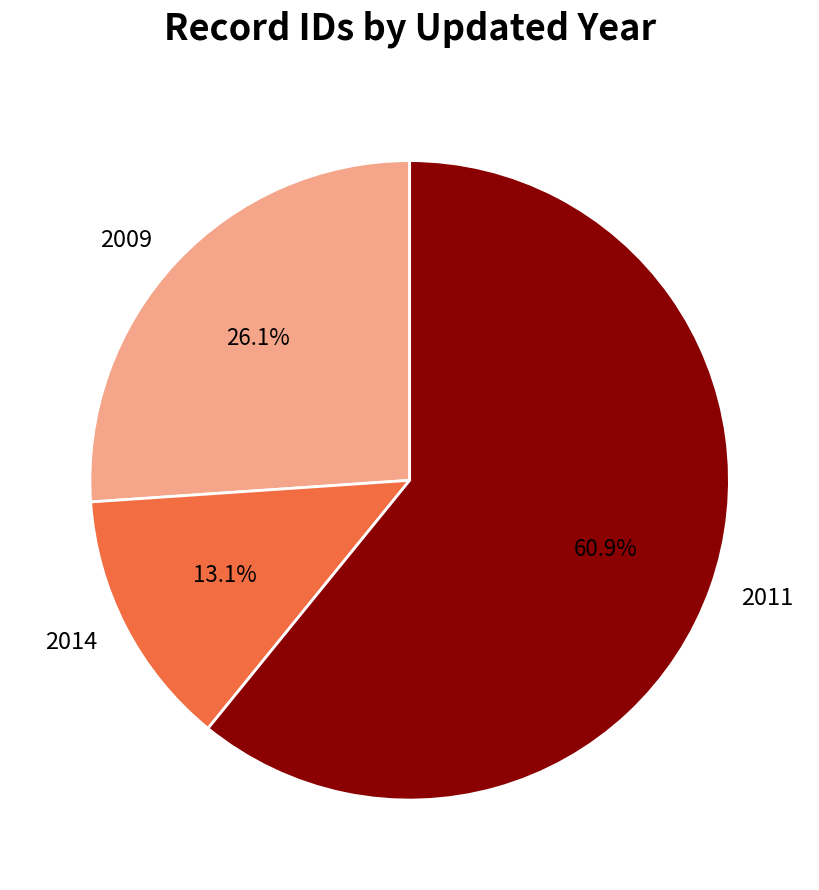

What is the ratio of the value at 2009 to the value at 2011?

0.4